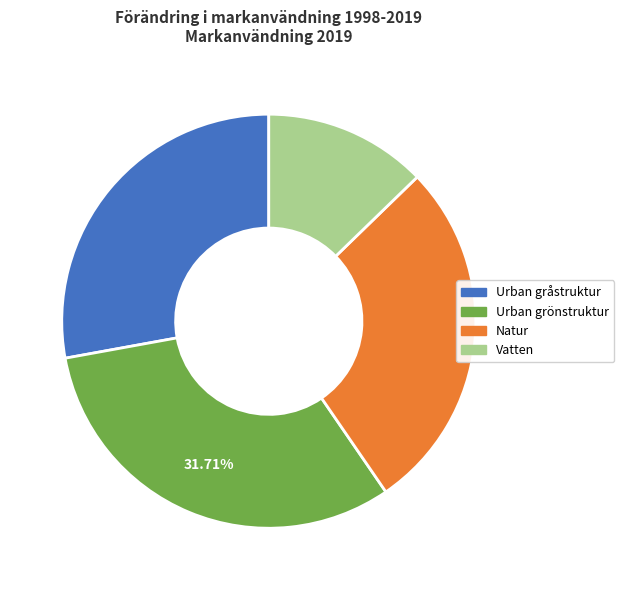

Is there any slice that represents more than half of the pie?

No